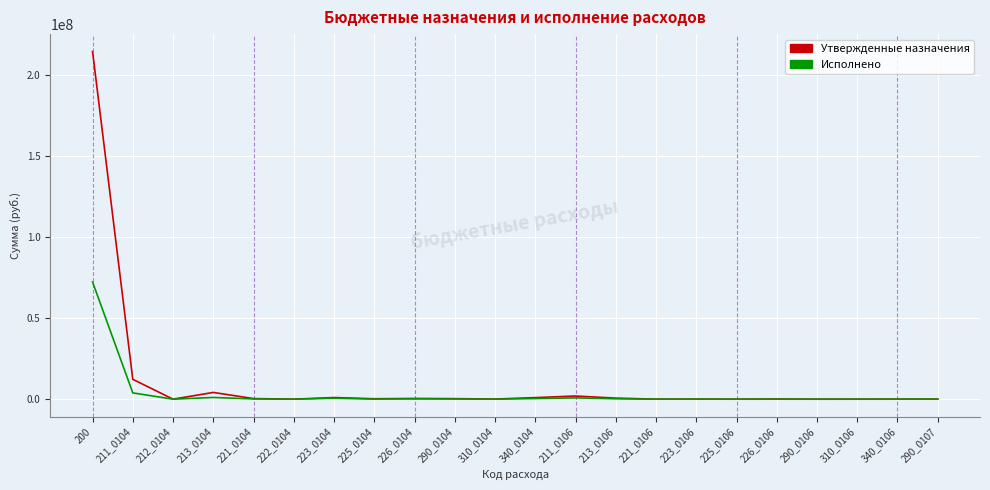

Which series has the widest spread of values?

Утвержденные назначения